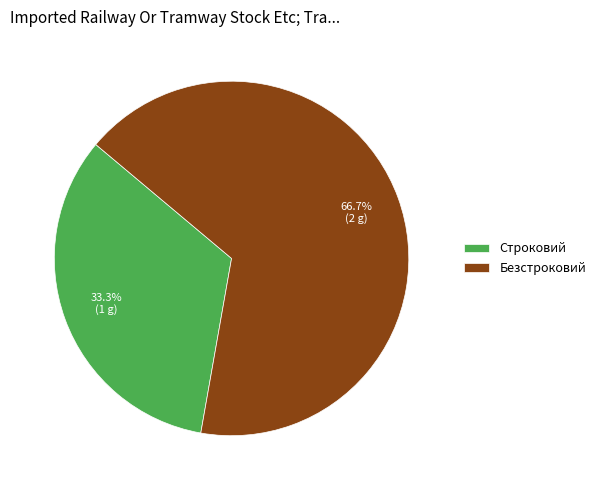

To the nearest percent, what is the difference between the Строковий and Безстроковий slice percentages?

33%